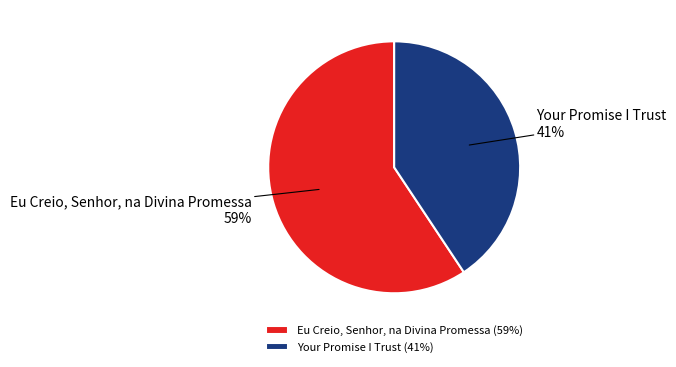

To the nearest percent, what portion does Your Promise I Trust represent?

41%